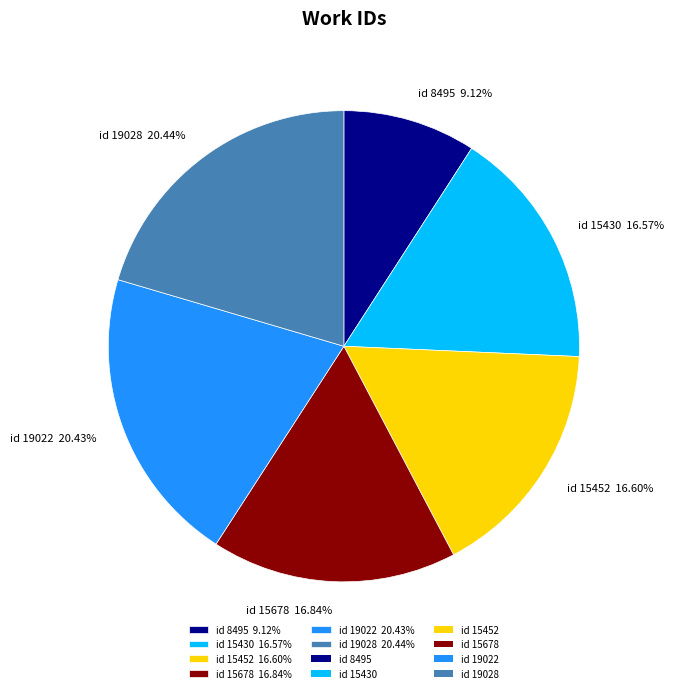

Is id 15678 16.84% the majority of the pie?

No